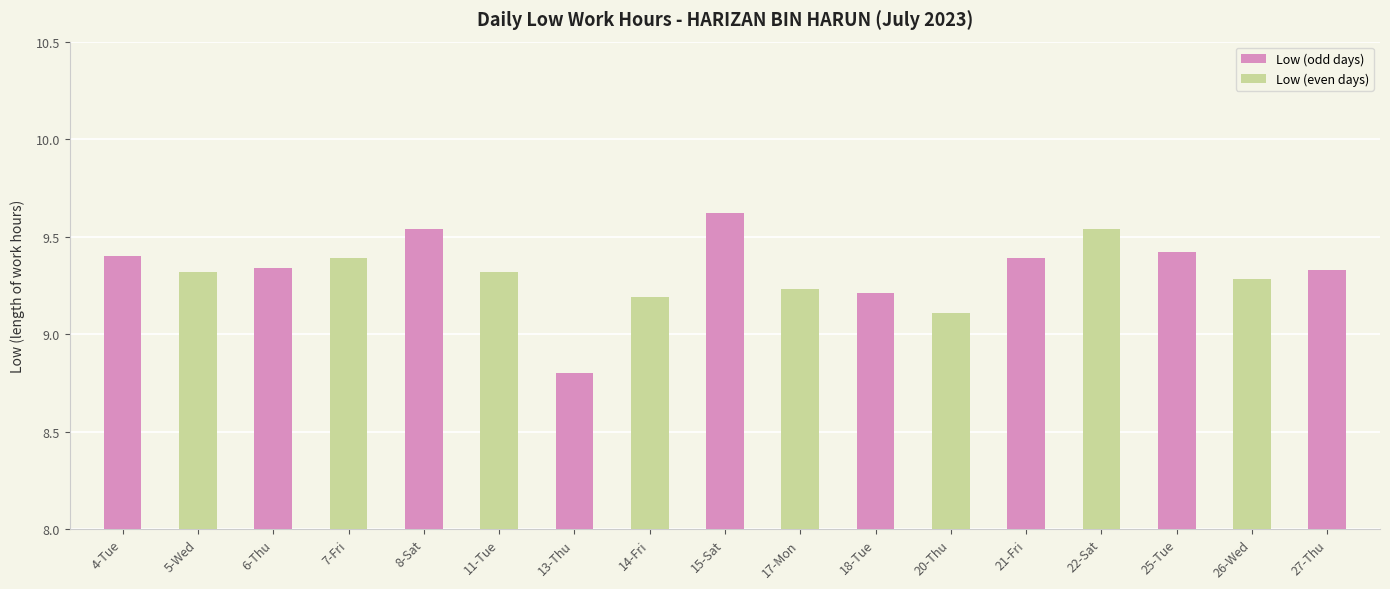

What is the maximum value shown in the chart?

9.6